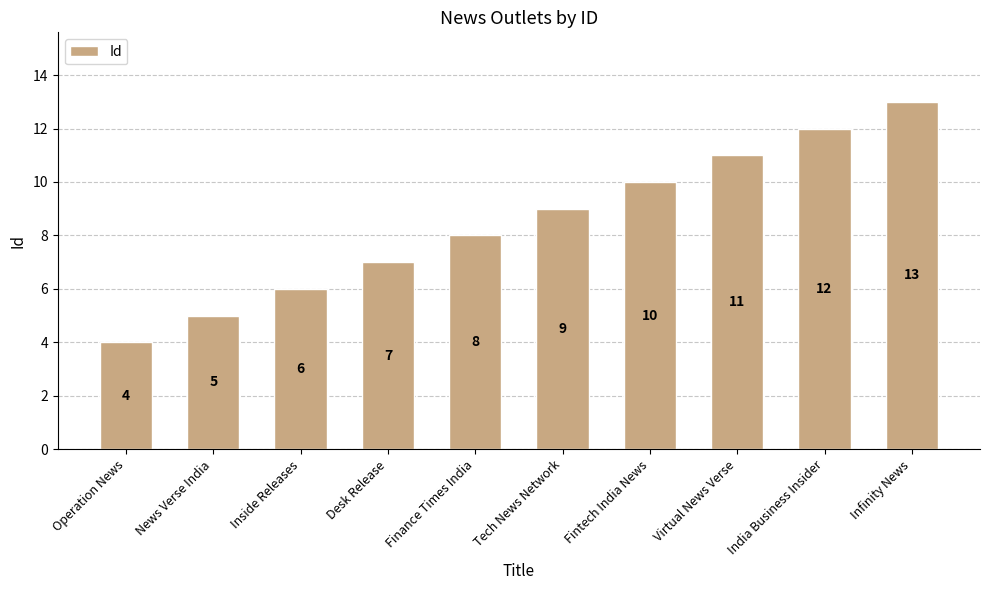

Are the bars grouped side by side (vs. stacked)?

No